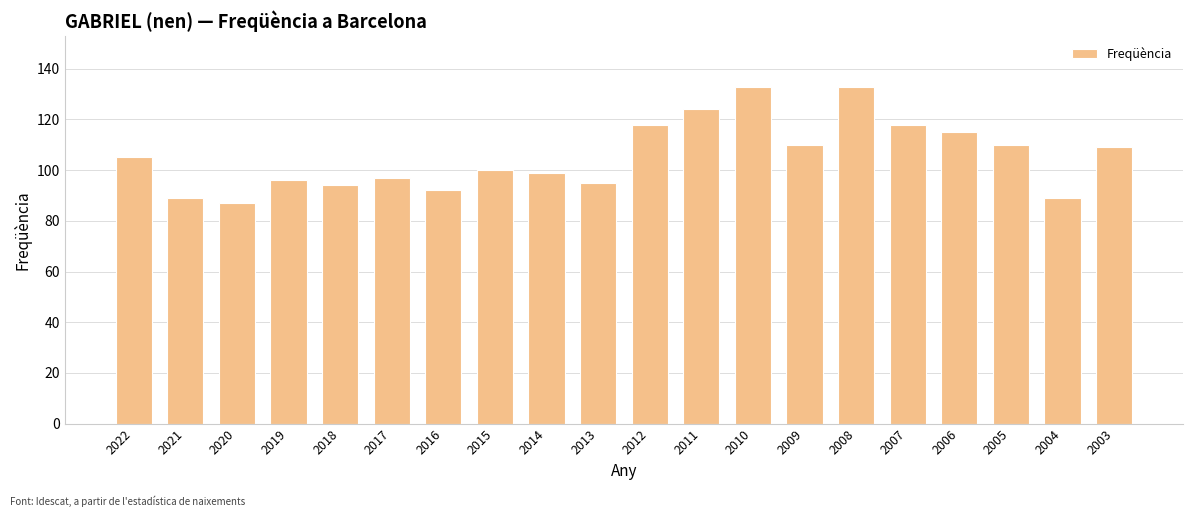

Between 2007 and 2016, which is larger?

2007